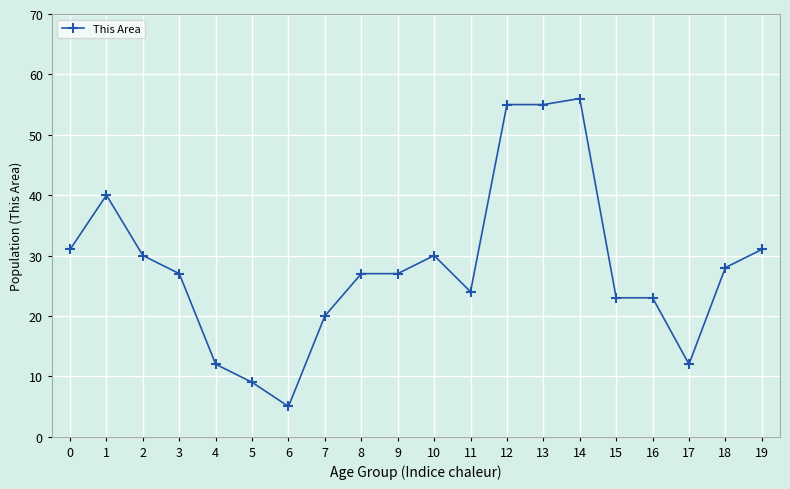

What is the approximate value at 1?

40